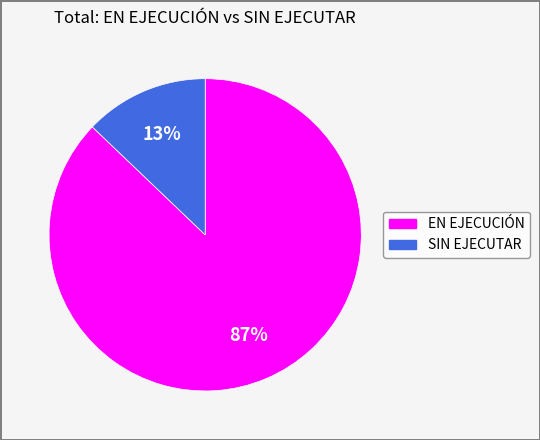

To the nearest percent, what is the difference between the largest and smallest slice percentages?

74%